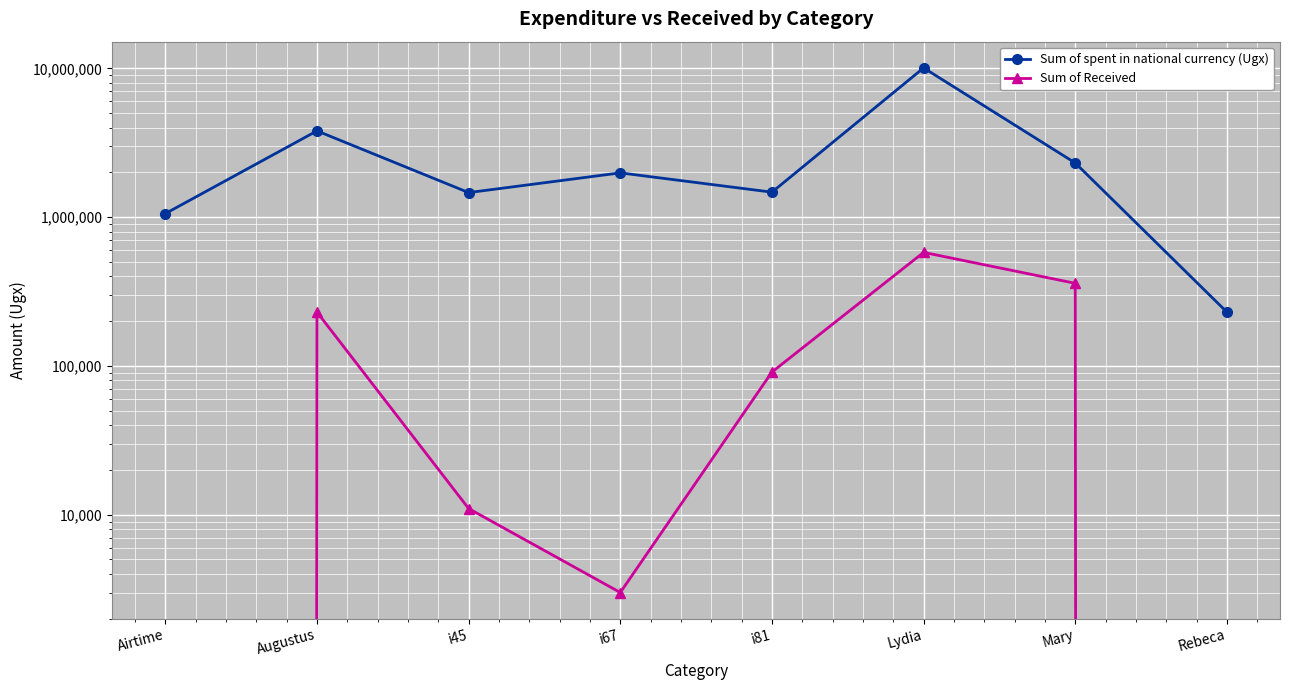

Is it true that Sum of Received equals 369256 at Rebeca?

False